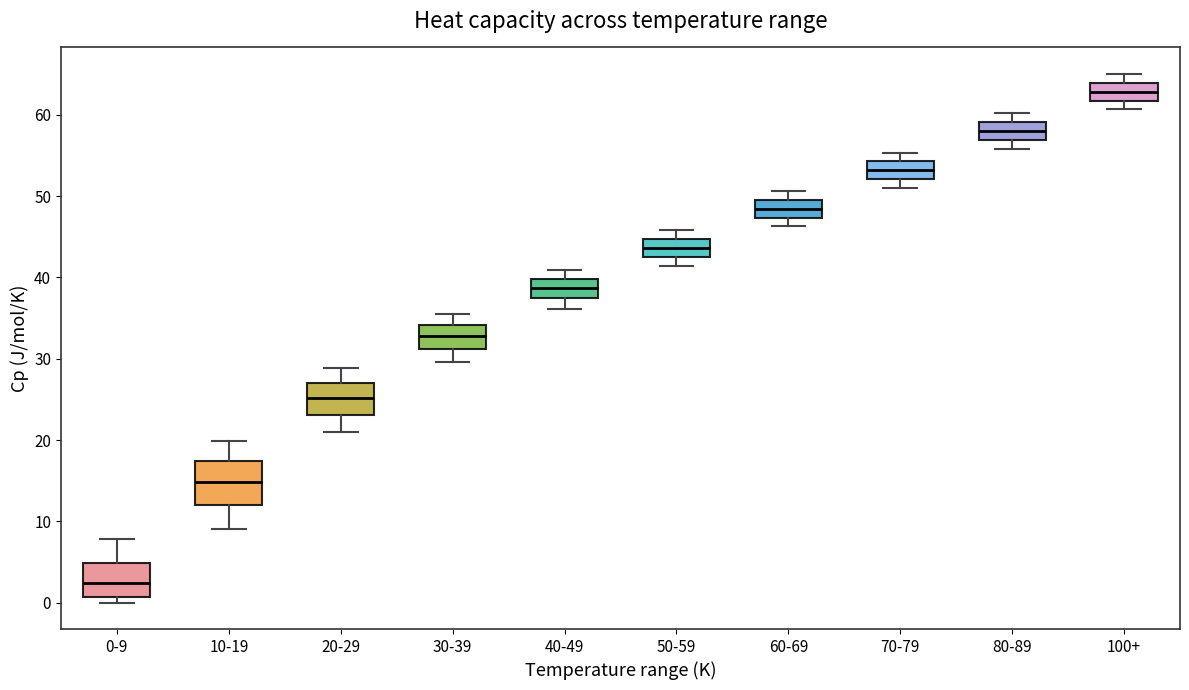

Reading left to right, read every box against the y-axis: the position of its median line, the range the box covers, and the ends of its whiskers. The values are not printed on the chart, so give them approximately, as read against the axis.

0-9: median 2, box 1 to 5, whiskers 0 to 8
10-19: median 15, box 12 to 17, whiskers 9 to 20
20-29: median 25, box 23 to 27, whiskers 21 to 29
30-39: median 33, box 31 to 34, whiskers 30 to 36
40-49: median 39, box 37 to 40, whiskers 36 to 41
50-59: median 44, box 43 to 45, whiskers 41 to 46
60-69: median 48, box 47 to 50, whiskers 46 to 51
70-79: median 53, box 52 to 54, whiskers 51 to 55
80-89: median 58, box 57 to 59, whiskers 56 to 60
100+: median 63, box 62 to 64, whiskers 61 to 65